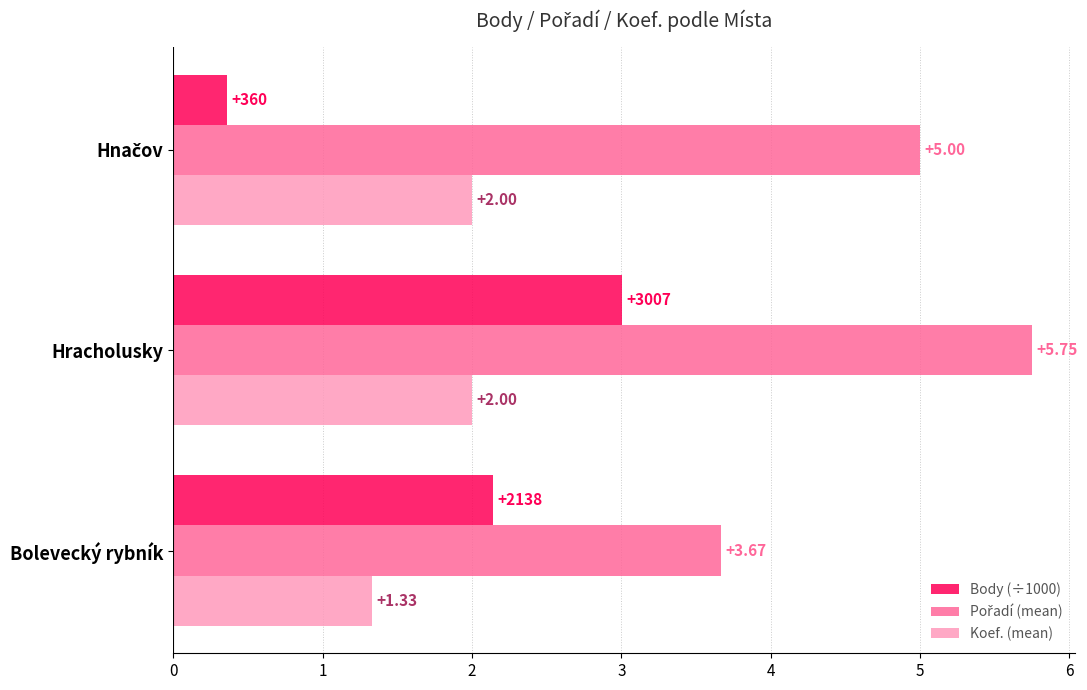

Which series has the widest spread of values?

Body (÷1000)